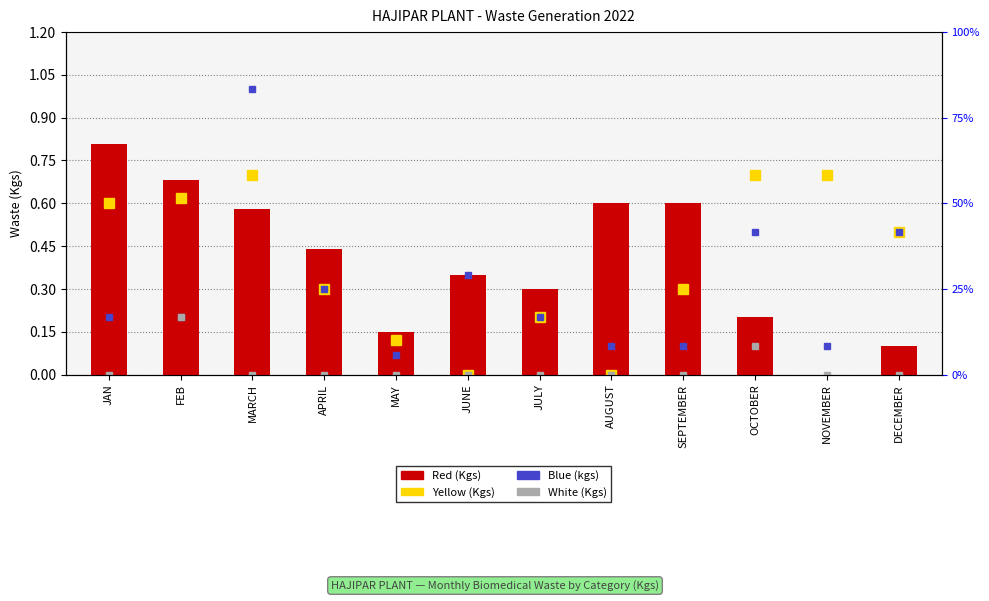

At which category is the sum across all series the highest?

MARCH